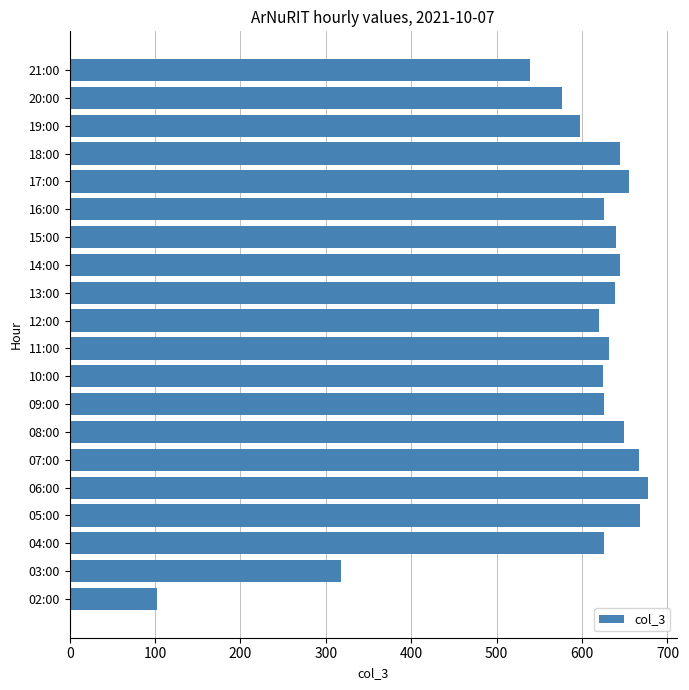

True or false: the data shows 433 at 07:00.

False